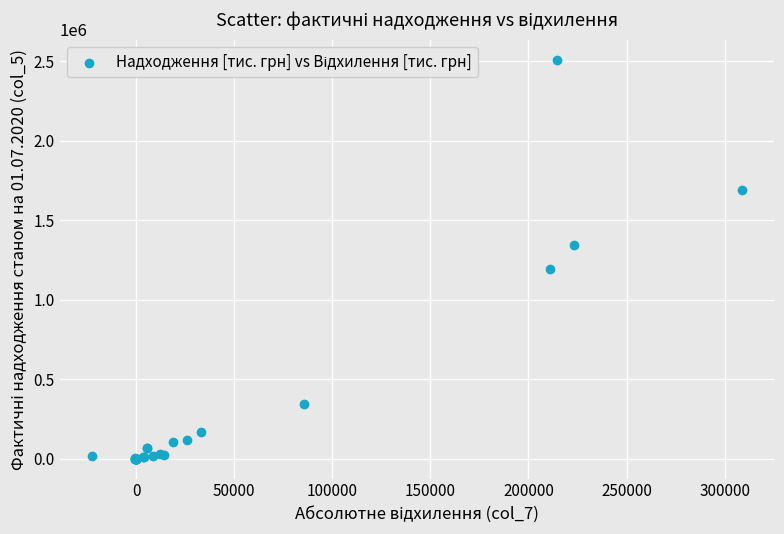

What Y value in the scatter plot is closest to 1255413?

1193111.3